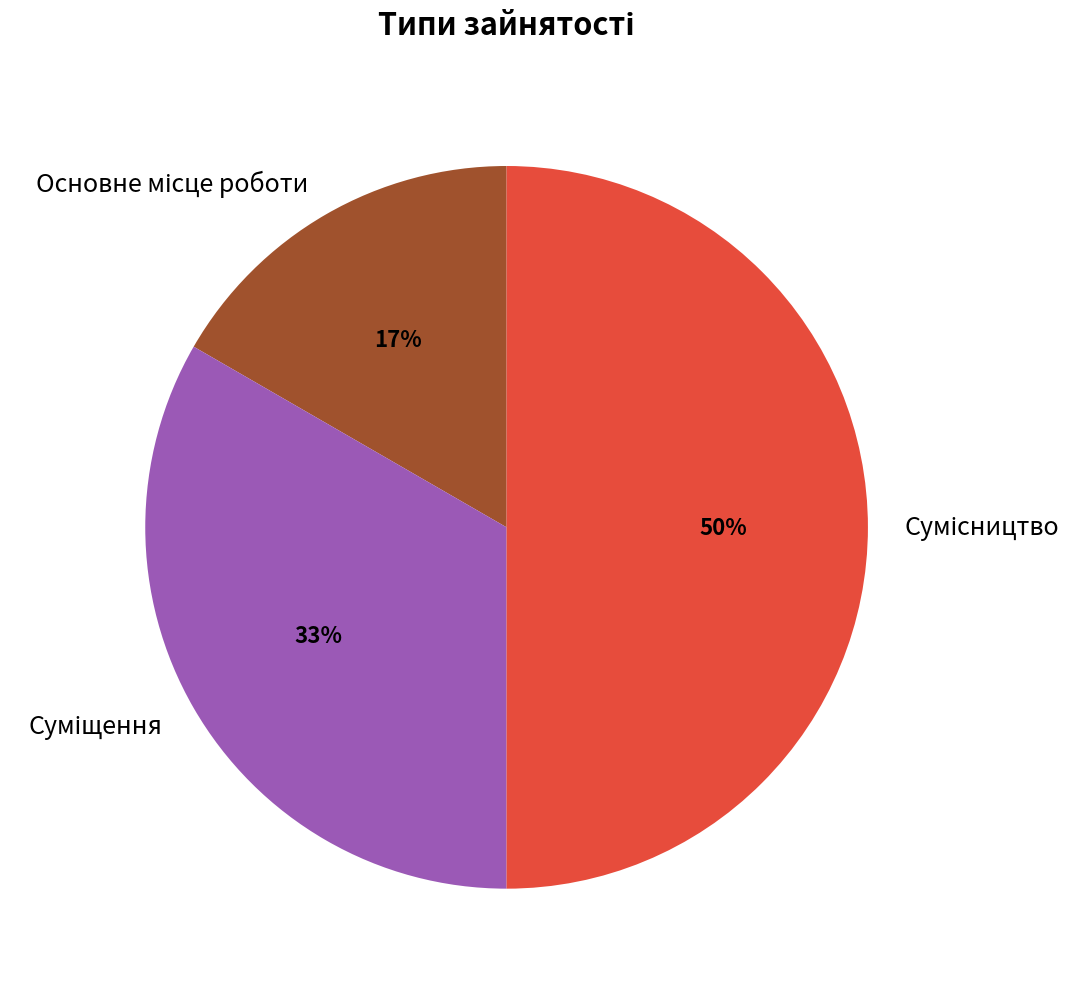

To the nearest percent, what is the average slice percentage?

33%